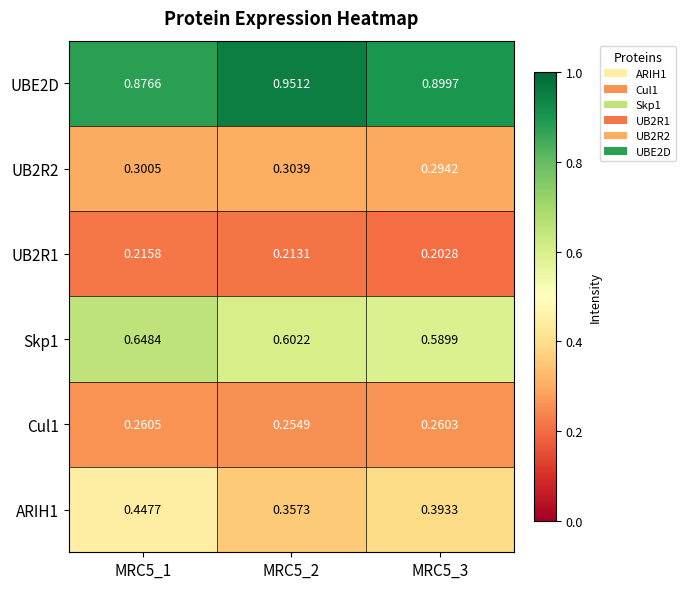

Is the value of Cul1 at MRC5_3 greater than the value of Skp1 at MRC5_3?

No